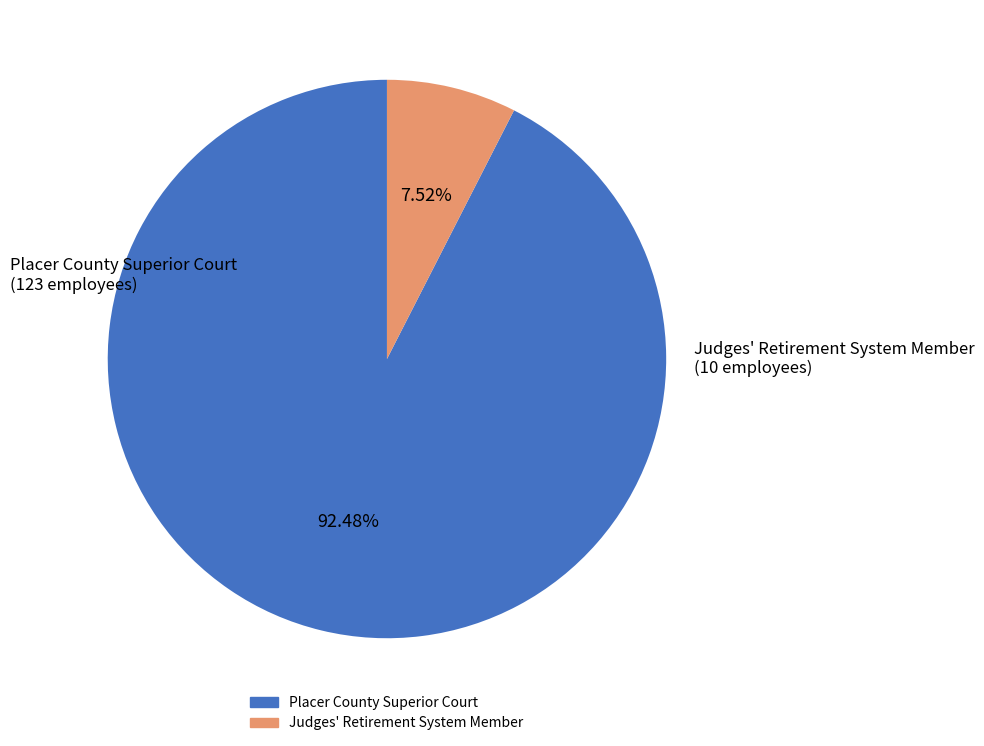

How many slices are in this pie chart?

2